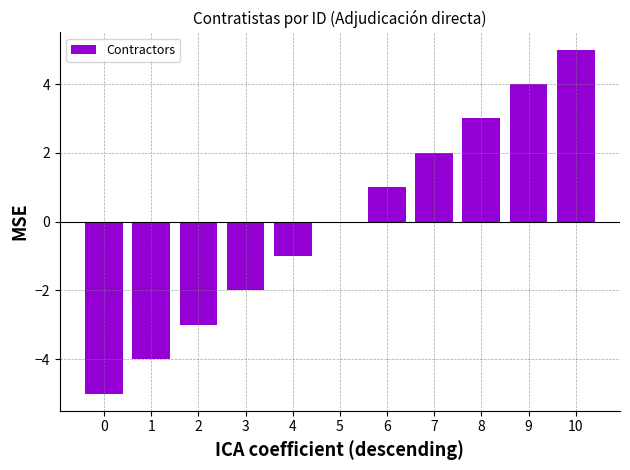

How many data points does each series have?

11